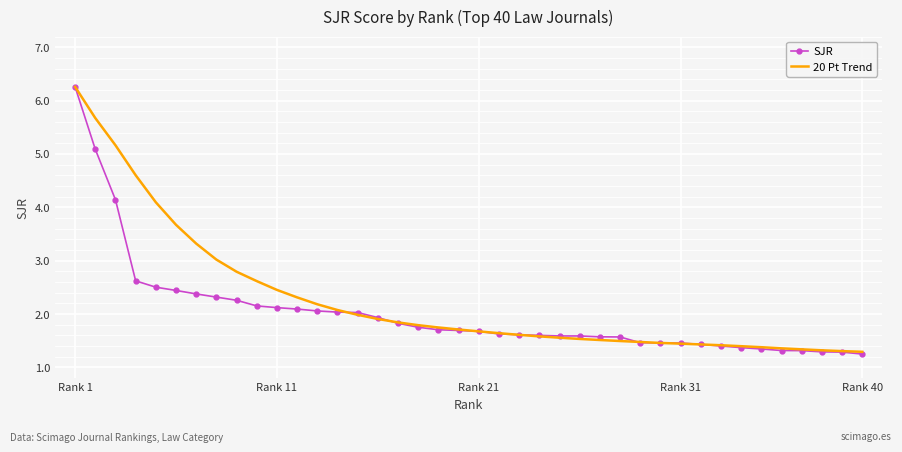

What is the maximum value shown in the chart?

6.3